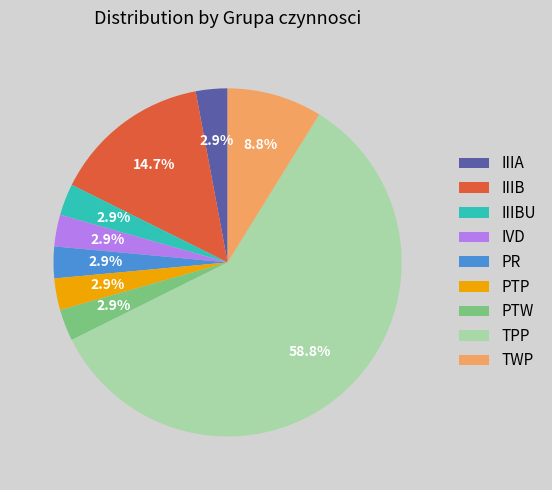

How many slices are in this pie chart?

9